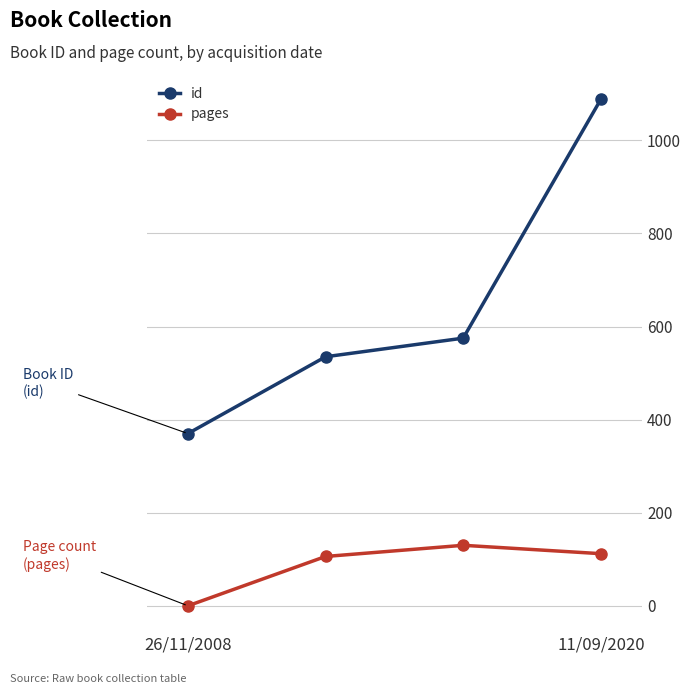

List the series in order of their peak value, highest first.

id, pages